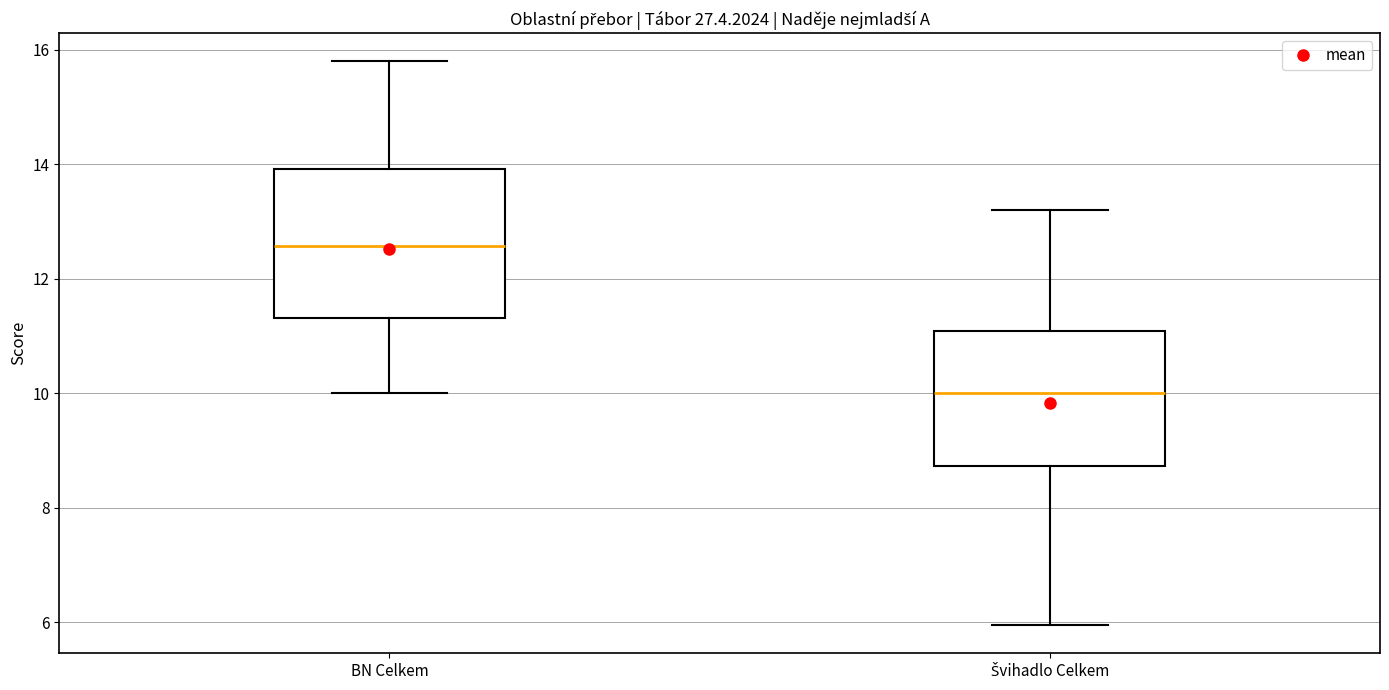

Which box has the lowest median line?

Švihadlo Celkem